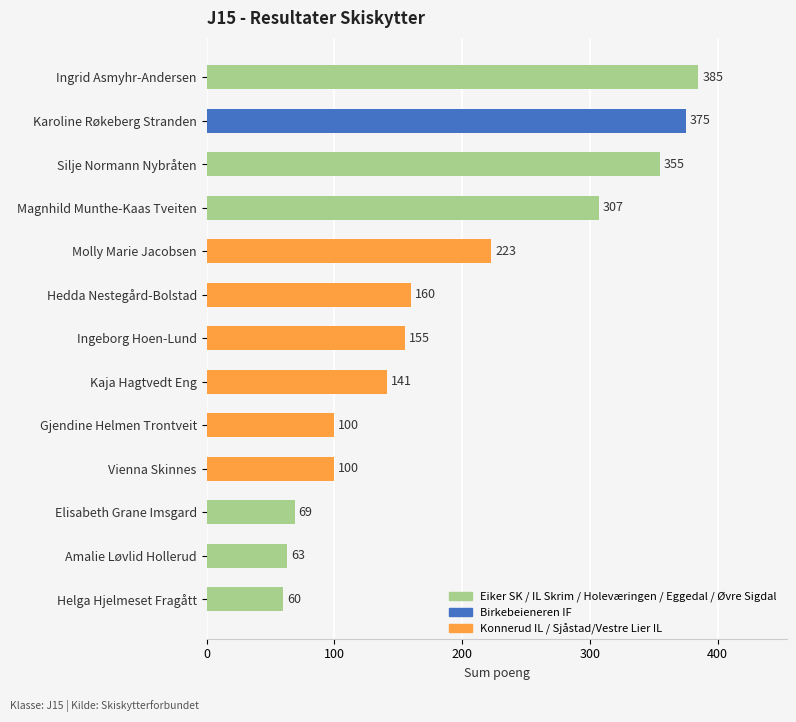

Is it true that the value at Helga Hjelmeset Fragått is 107?

False